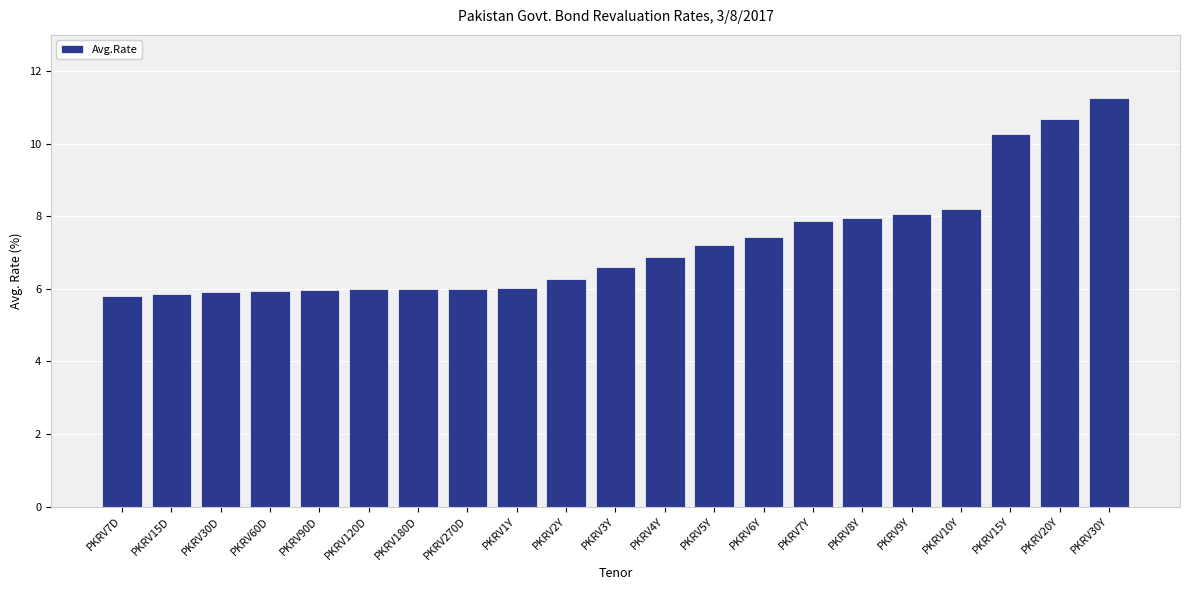

What is the greatest value displayed?

11.3